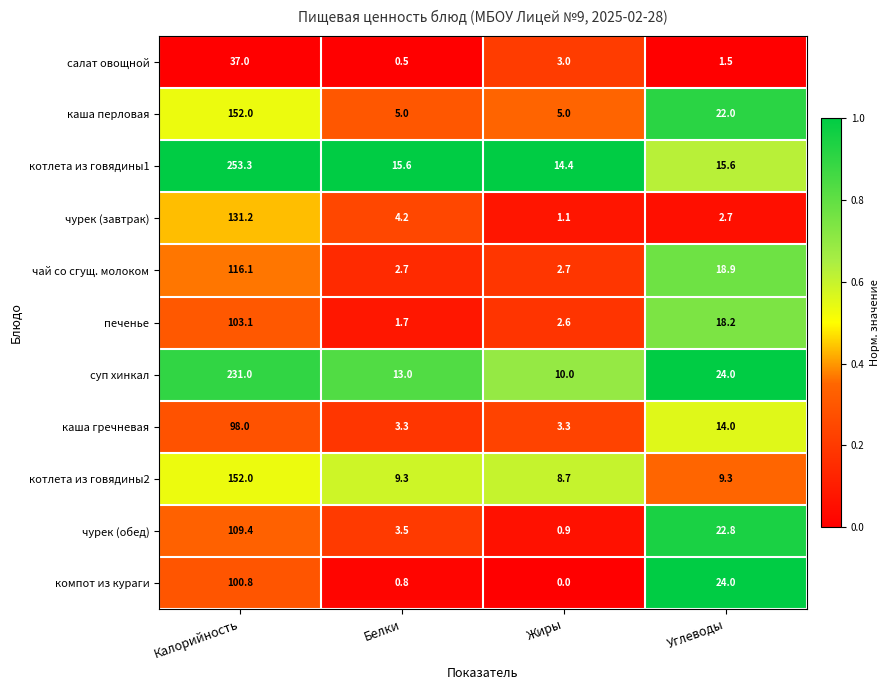

What is the total value across all series at Жиры?

51.7